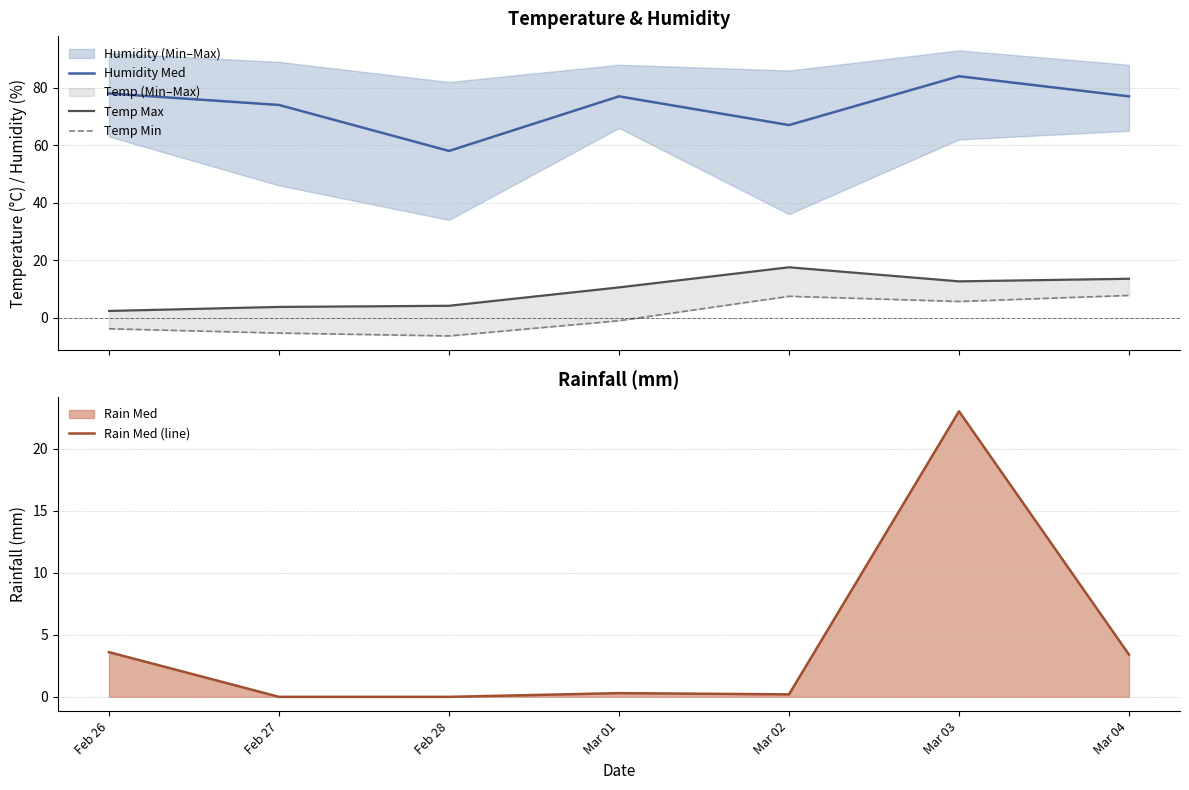

True or false: Temp Min has a value of -1.9 at Mar 01.

False